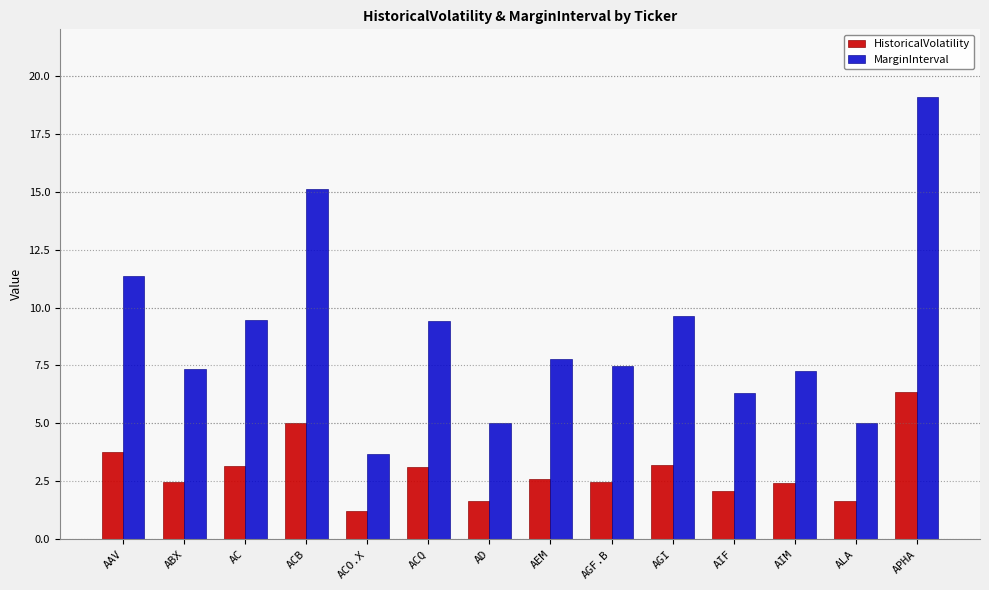

At which label does MarginInterval first exceed 7?

AAV